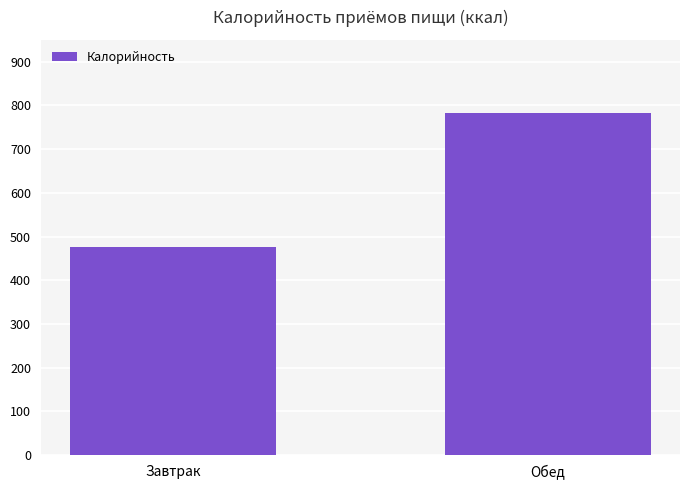

Read the value at Завтрак.

476.2